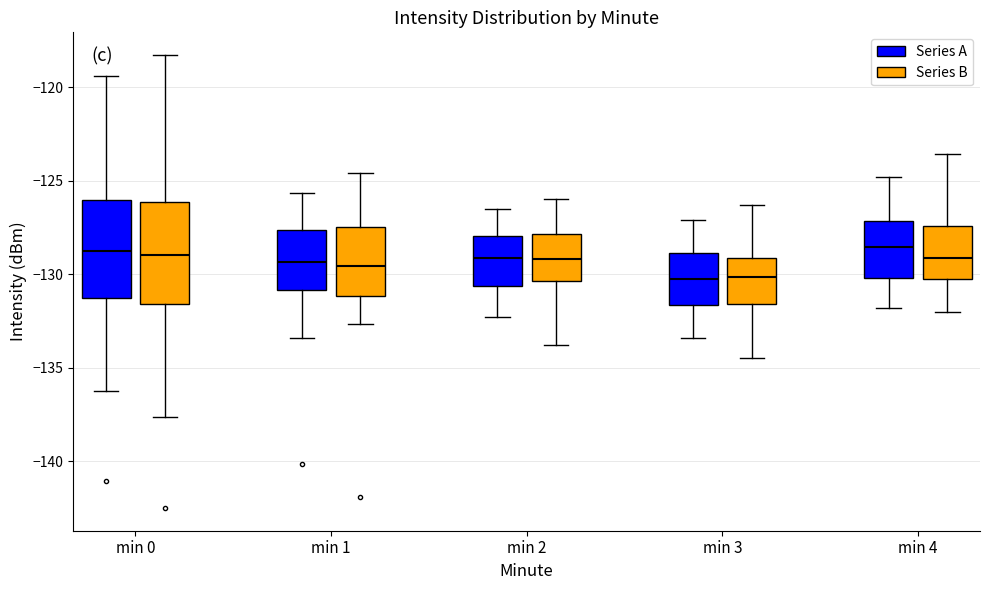

Where does the upper whisker of the box for min 1 (Series B) end on the y-axis? The values are not printed on the chart, so give them approximately, as read against the axis.

-124.5